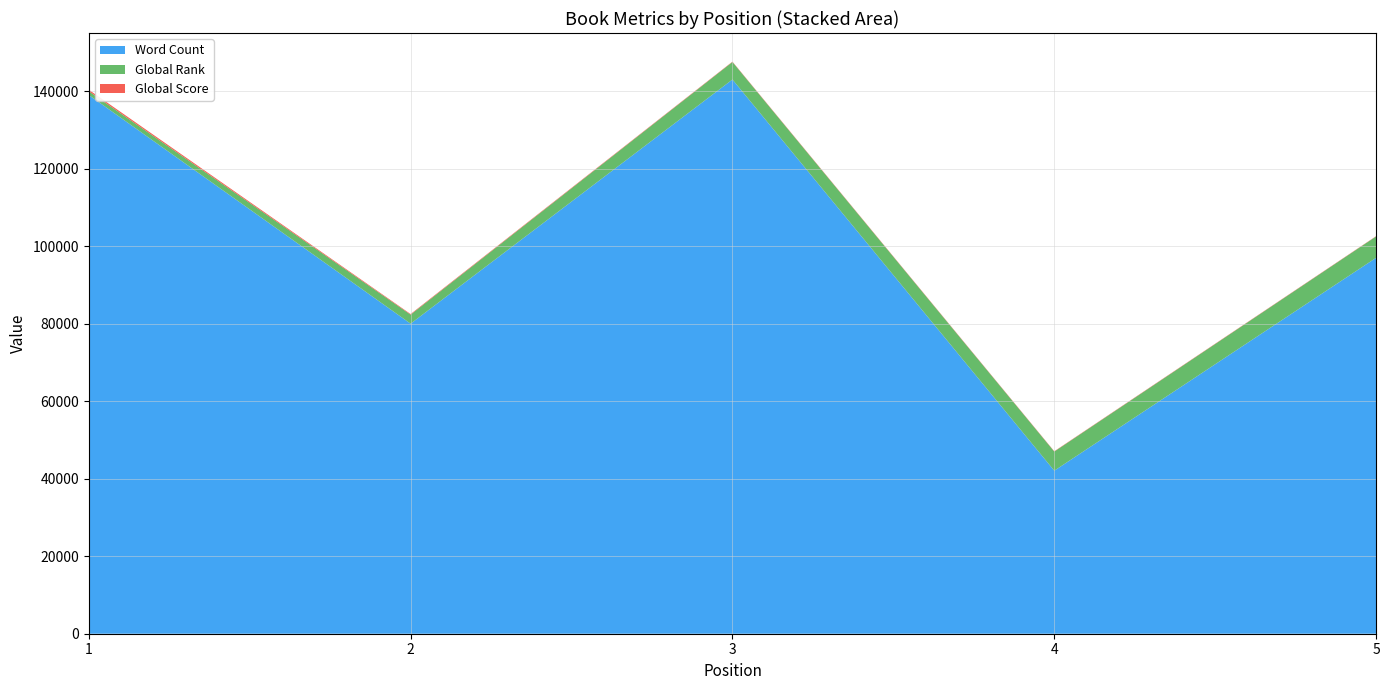

Reading left to right, extract all data points from this chart.

Word Count: 1=139000	2=80000	3=143000	4=42069	5=97000
Global Rank: 1=971	2=2329	3=4522	4=4931	5=5514
Global Score: 1=386	2=156	3=92	4=84	5=73